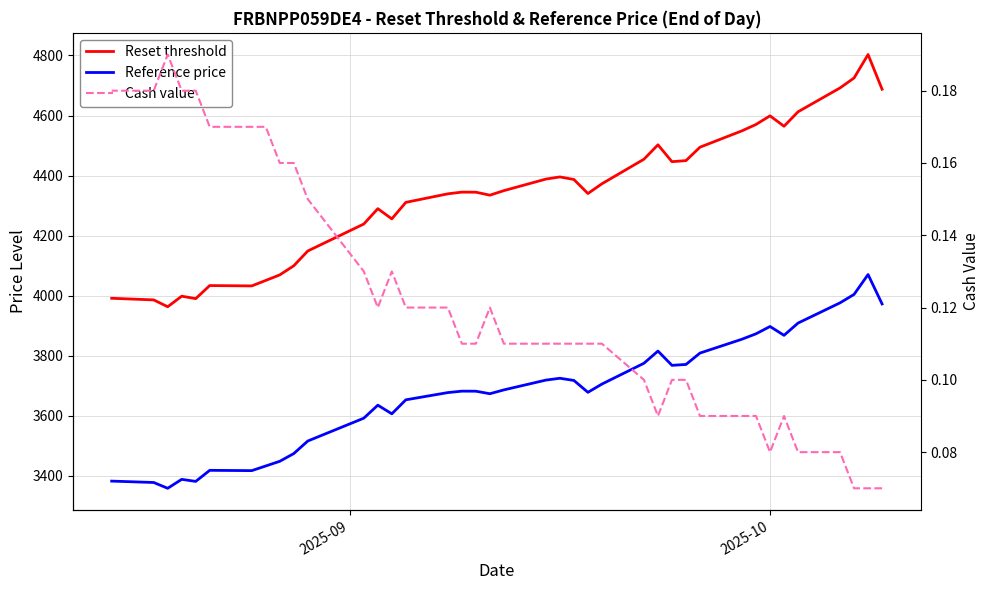

True or false: Reset threshold and Cash value intersect in this chart.

False